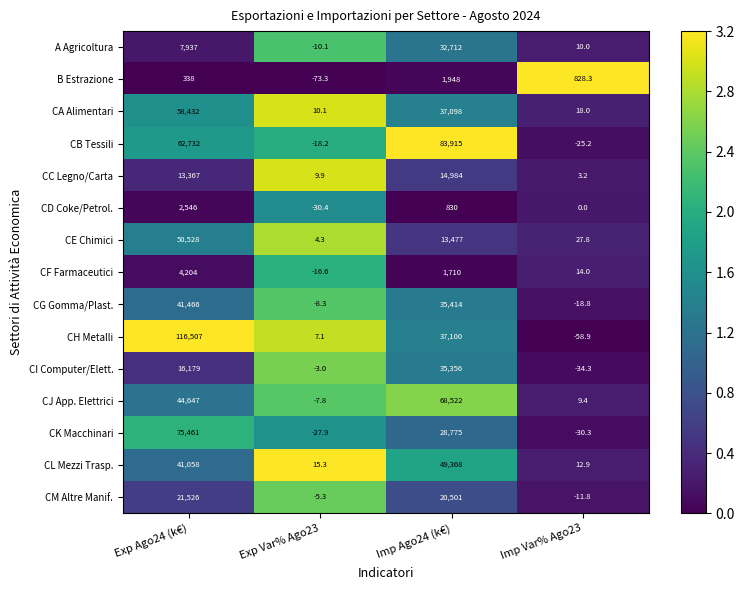

The CH Metalli series shows 116507.0 at Exp Ago24 (k€). True or false?

True